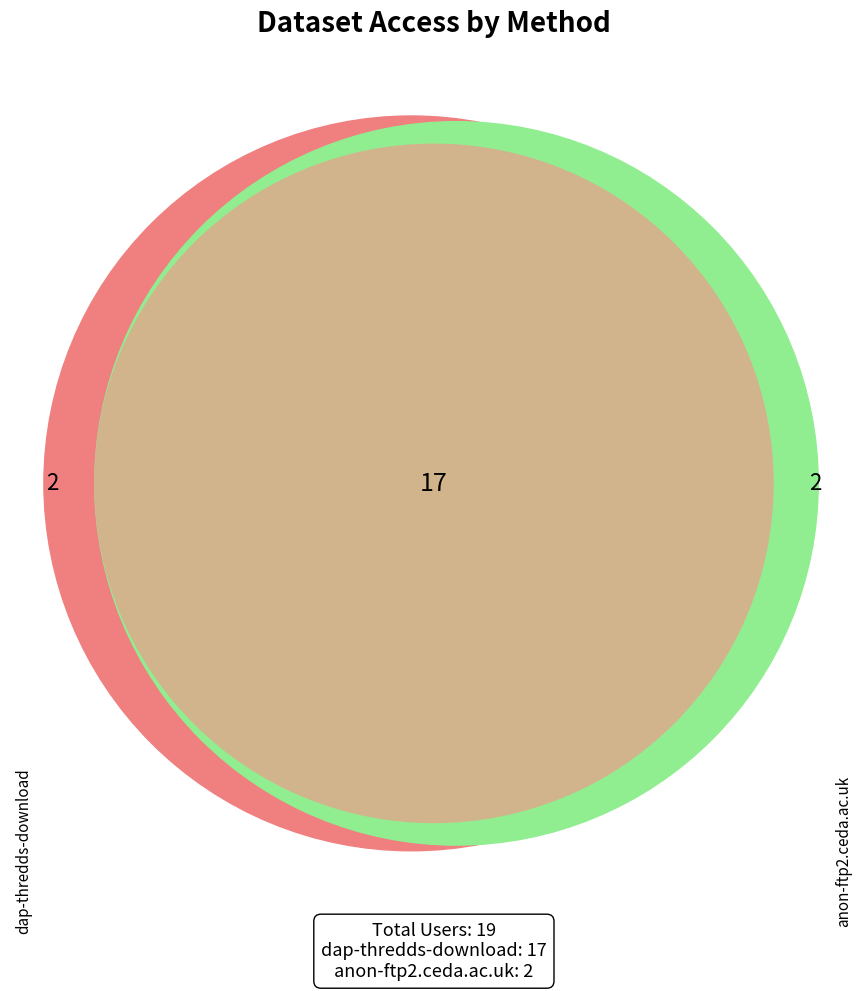

What is the smallest slice in the pie chart?

anon-ftp2.ceda.ac.uk